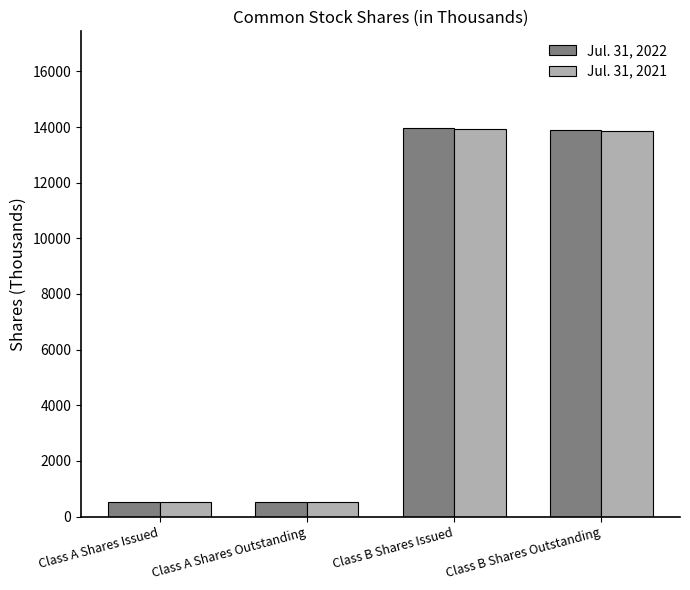

What is the minimum value shown in the chart?

525